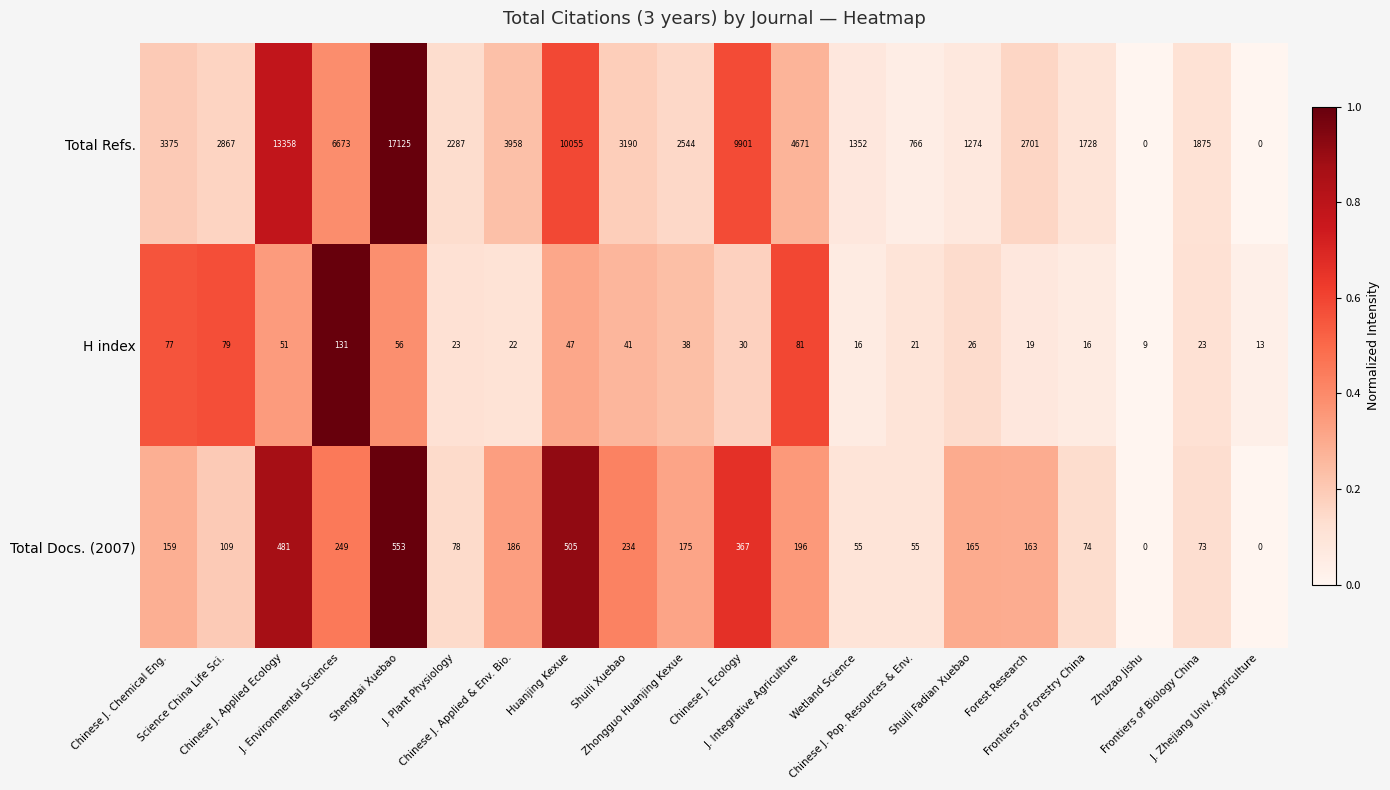

What is the difference between the second highest and second lowest values in the Total Docs. (2007) series?

505